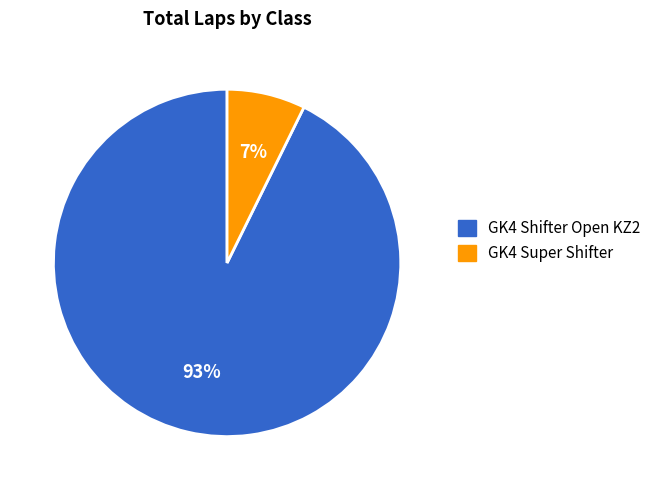

Is GK4 Shifter Open KZ2 the majority of the pie?

Yes